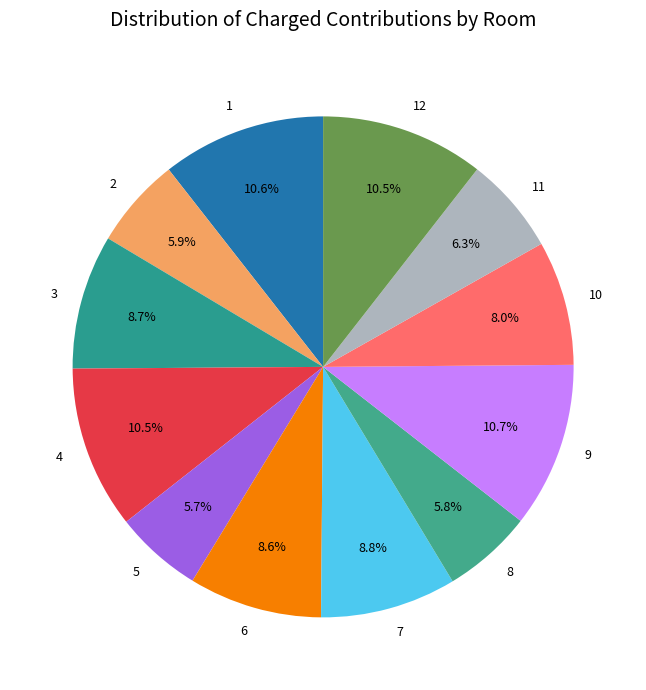

Does 2 represent more than half of the total?

No